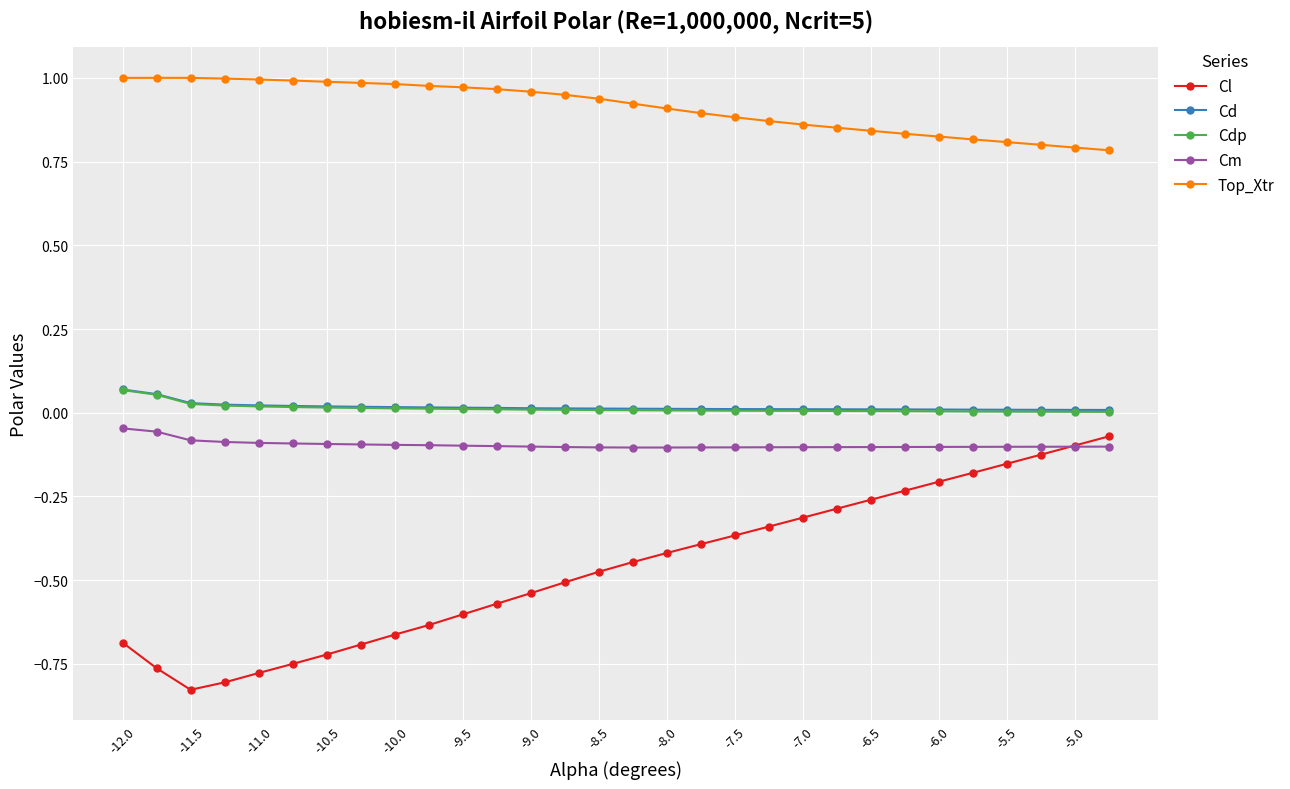

How many categories are shown in the chart?

30